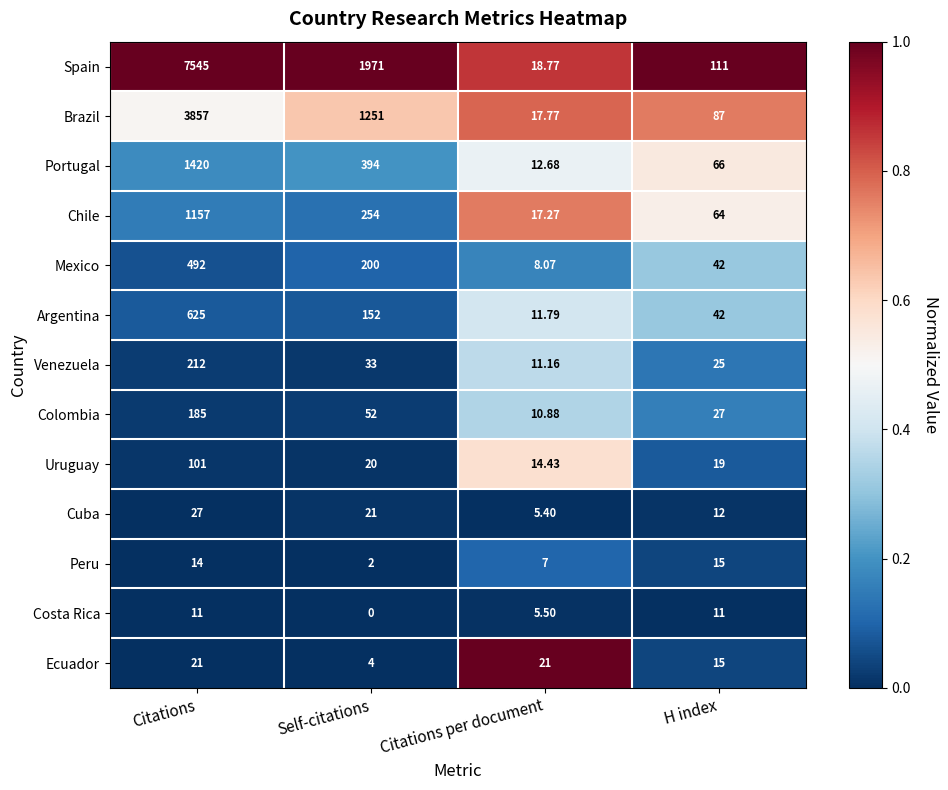

Which series has the widest spread of values?

Spain